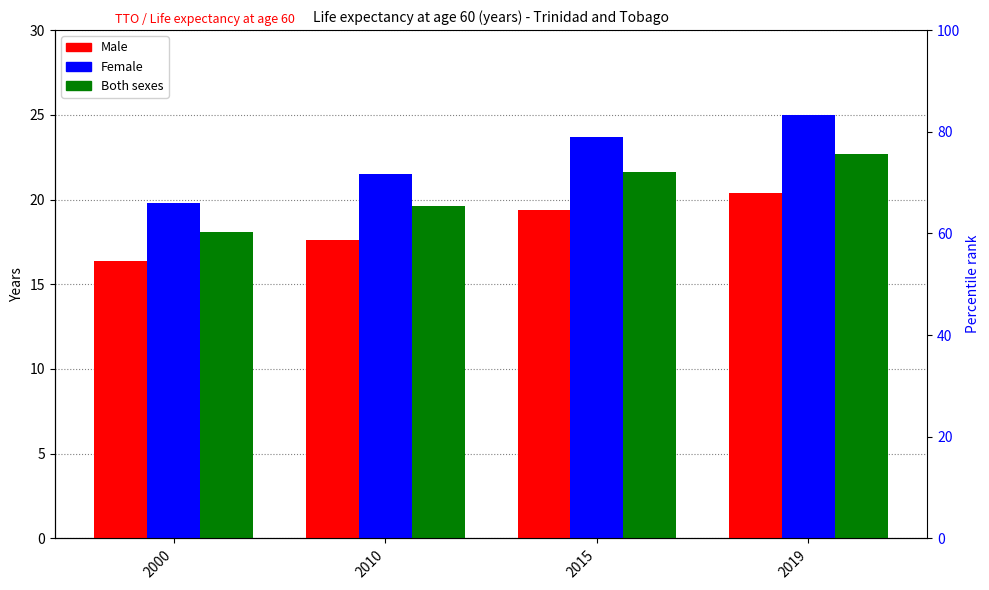

Which label corresponds to the smallest value in the chart?

2000